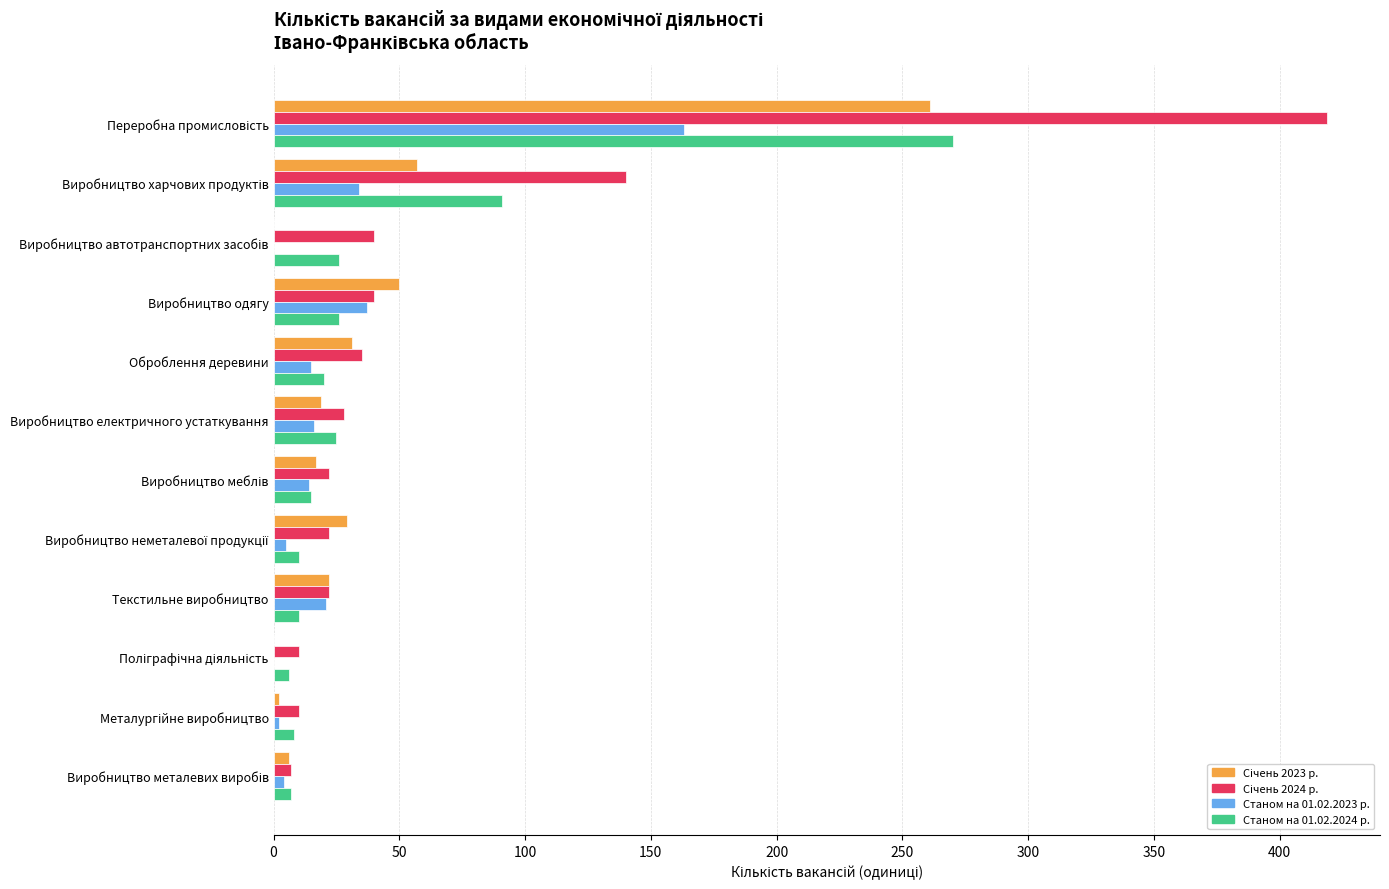

What is the total value across all series at Оброблення деревини?

101